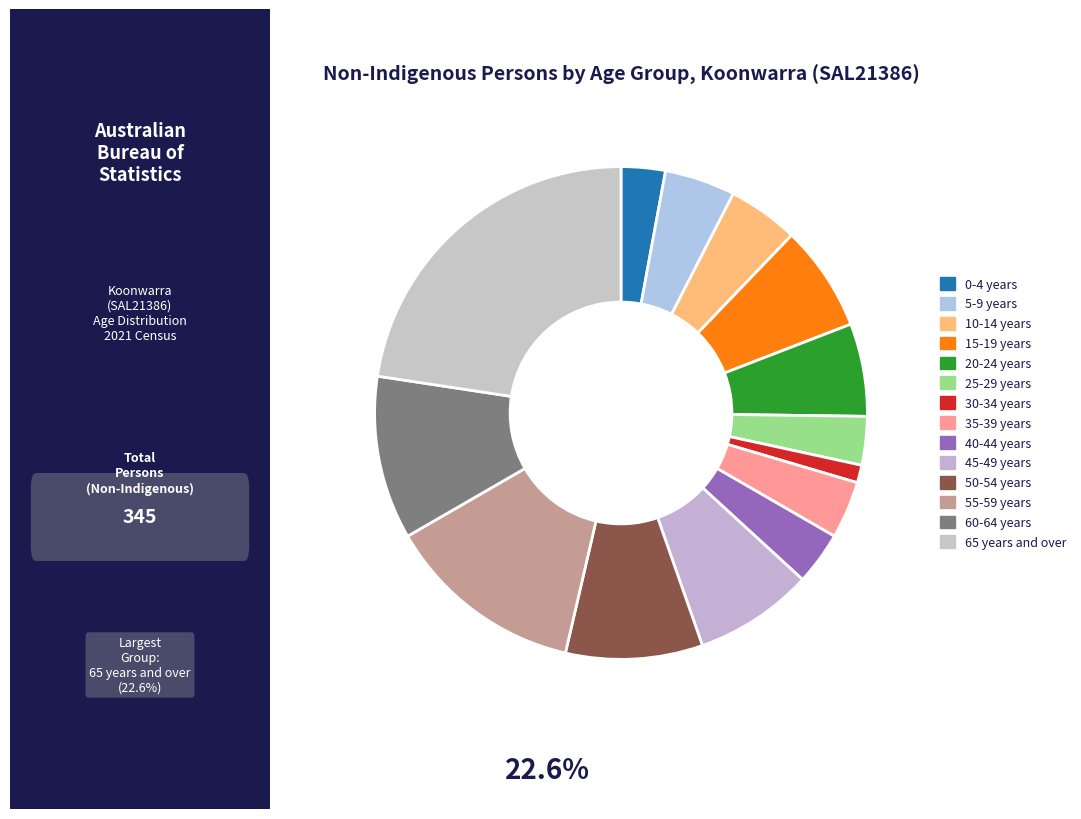

Is 60-64 years the majority of the pie?

No